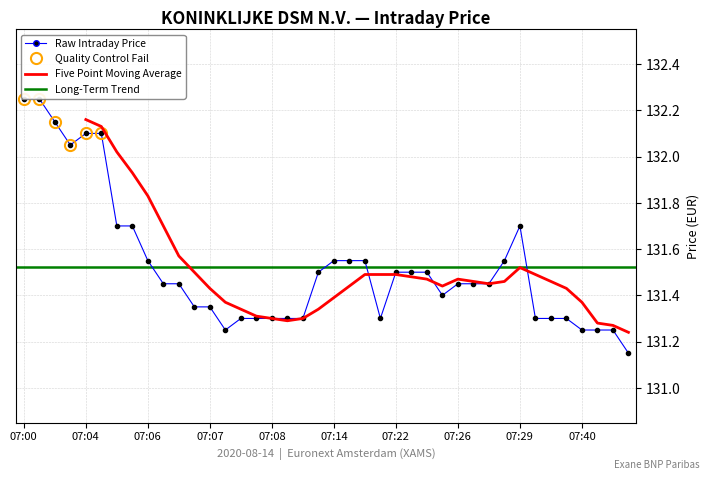

True or false: the data shows 69.3 at 07:40.

False